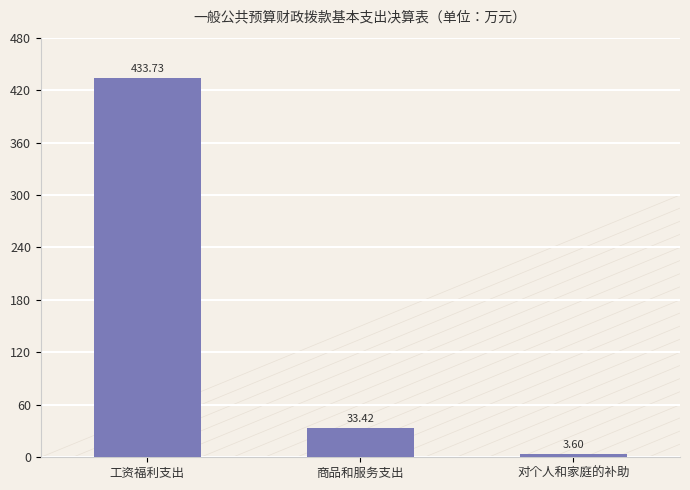

What position from the right is 商品和服务支出?

2